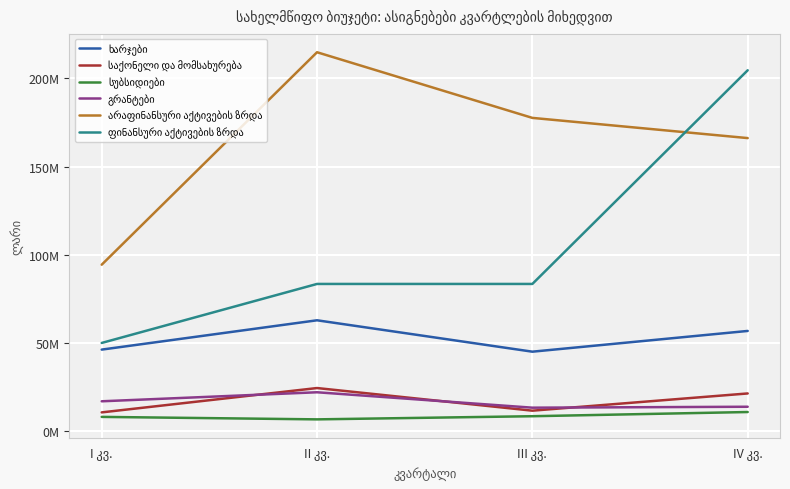

Is this an area chart (filled region under the line)?

No